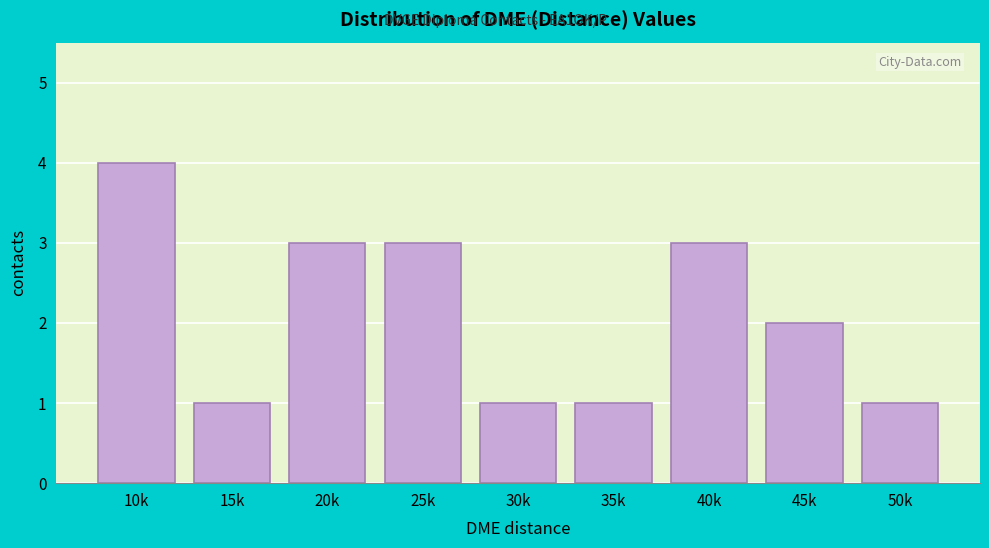

Reading right to left, what are all the values shown in this chart?

1	2	3	1	1	3	3	1	4